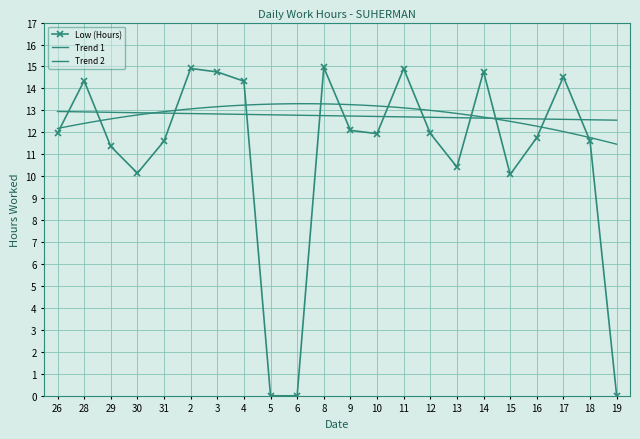

How many interior local valleys (lower than both neighbors) does the data have?

4